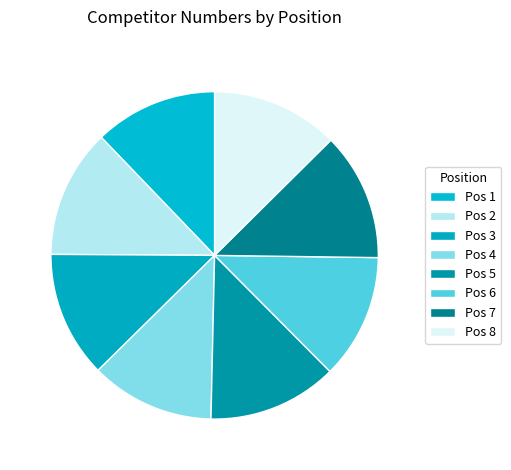

How many slices are in this pie chart?

8